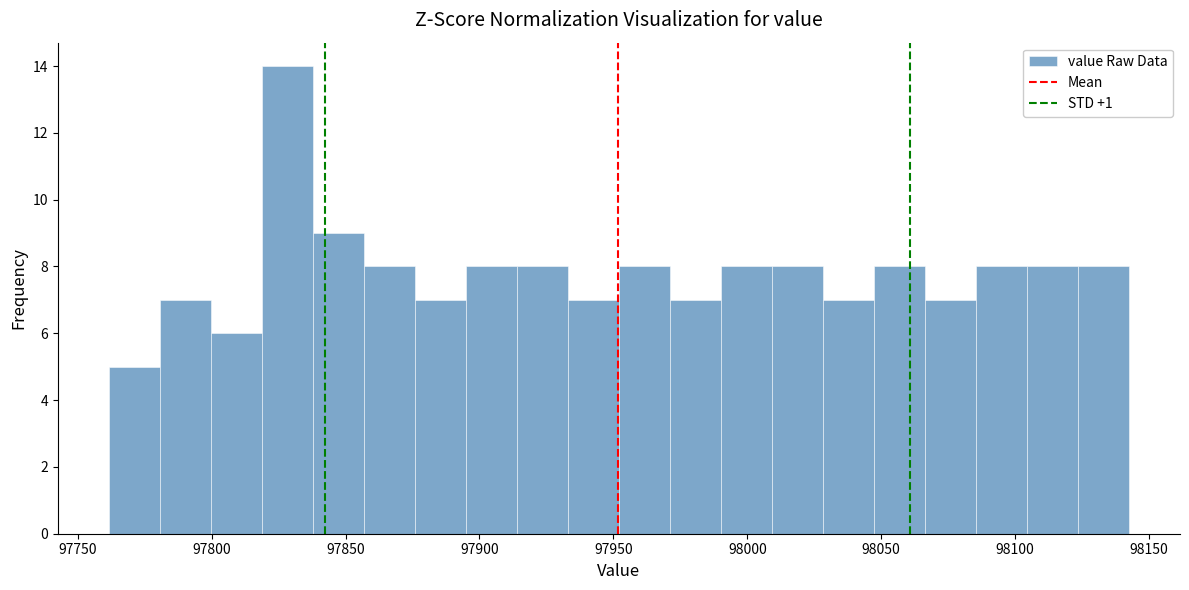

Read against the x-axis, roughly where is the centre of the tallest bar?

97830